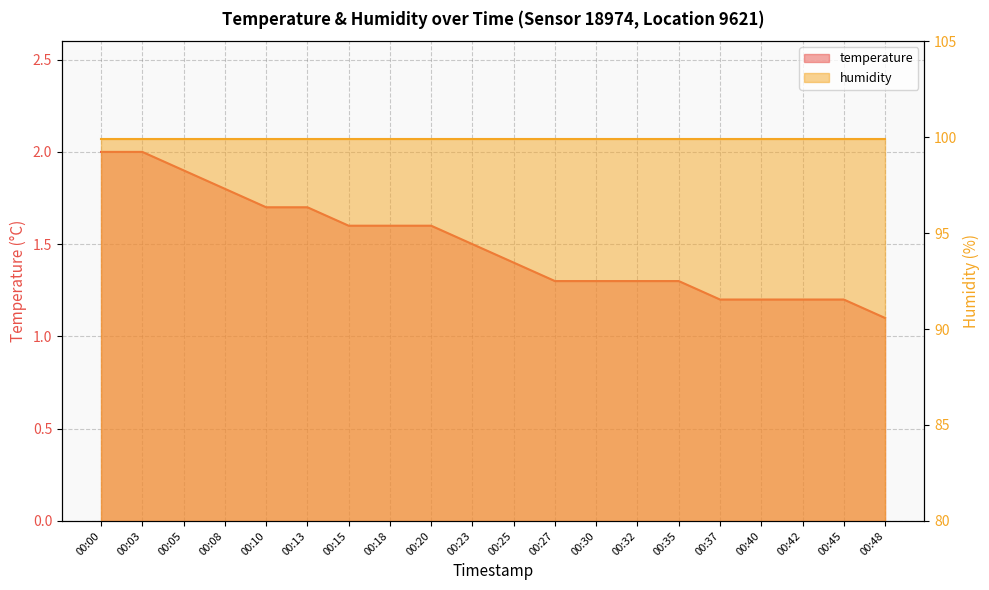

What is the smallest value displayed?

1.1